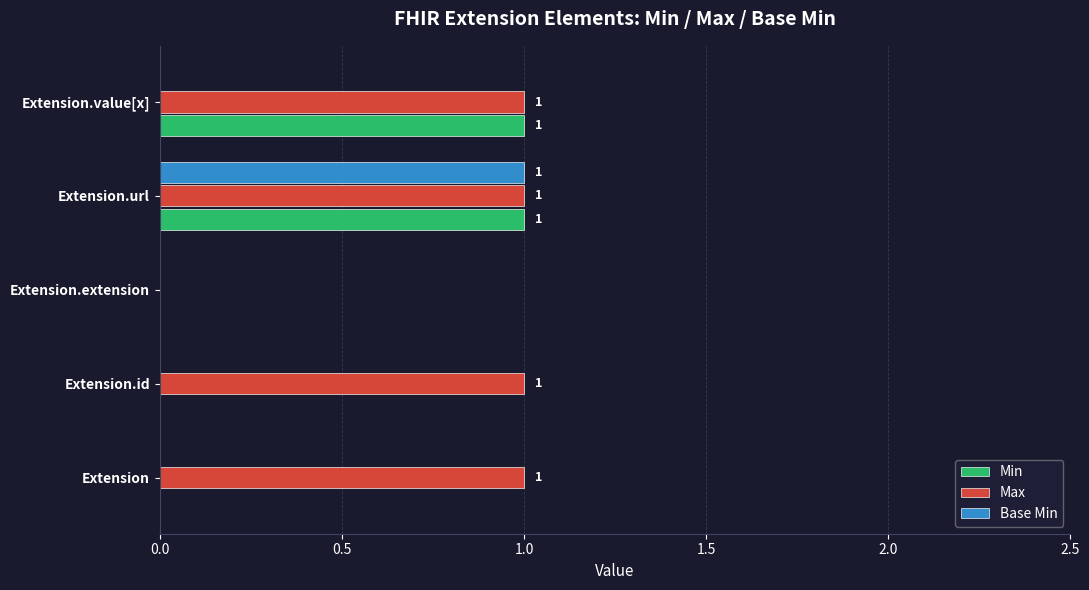

Is it true that Max equals 2 at Extension?

False